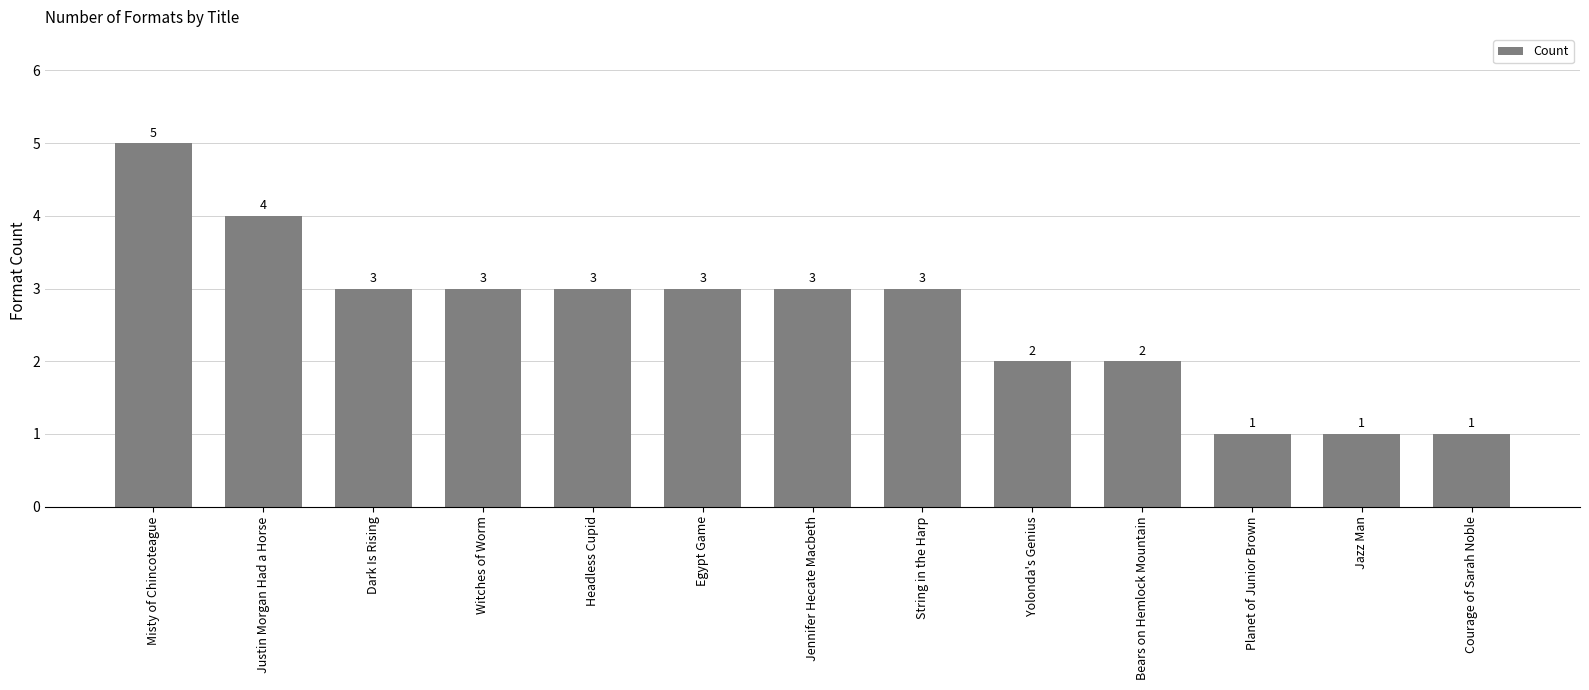

What is the sum of all values?

34